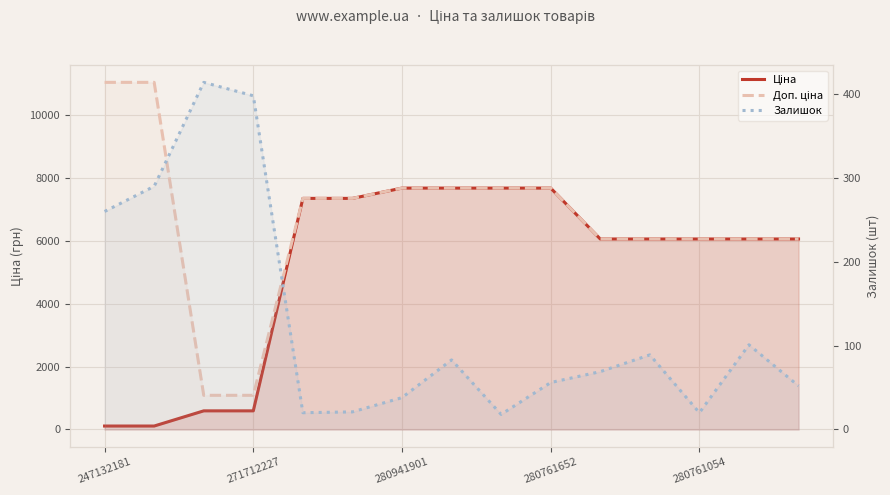

Between 11 and 12, which is larger?

11